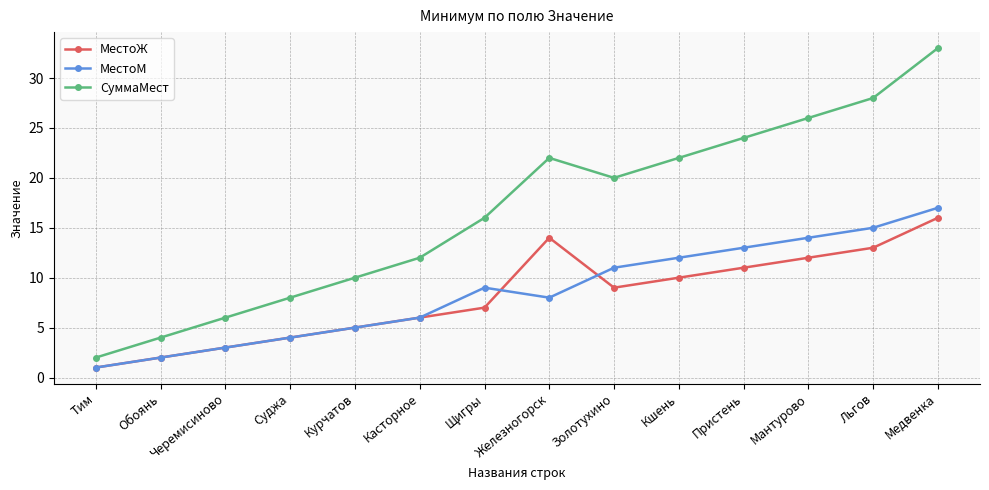

What position from the left is Щигры?

7